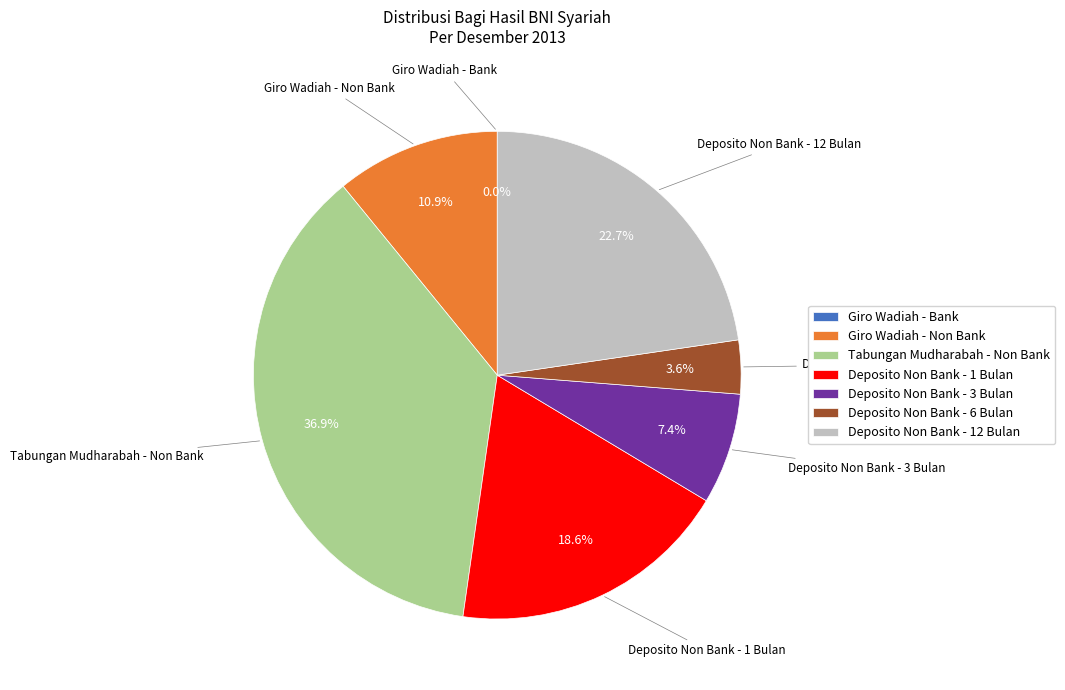

What is the largest slice in the pie chart?

Tabungan Mudharabah - Non Bank